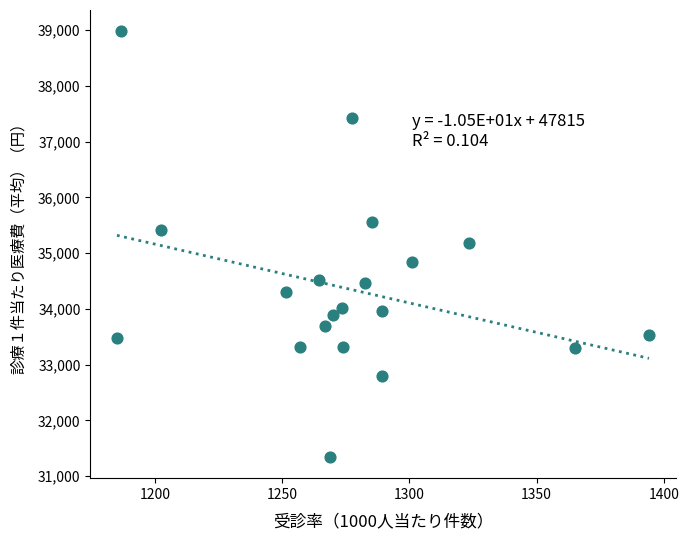

What is the range of X values (max minus min)?

209.3